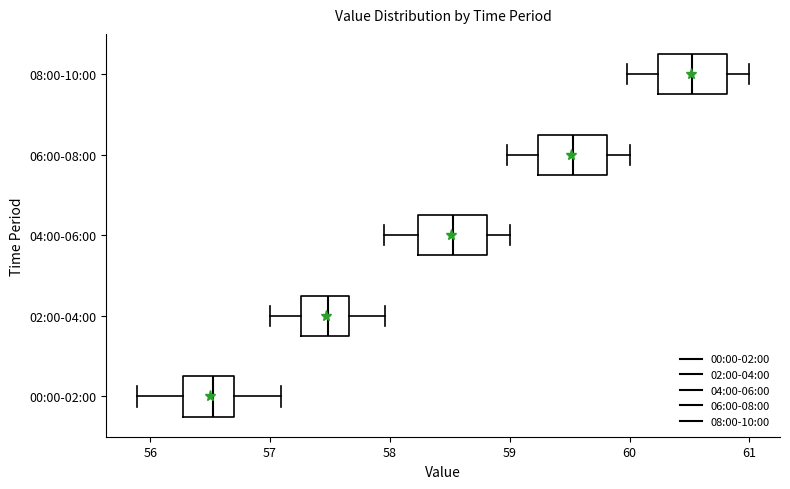

Where is the right edge of the box for 04:00-06:00 on the x-axis? The values are not printed on the chart, so give them approximately, as read against the axis.

58.8